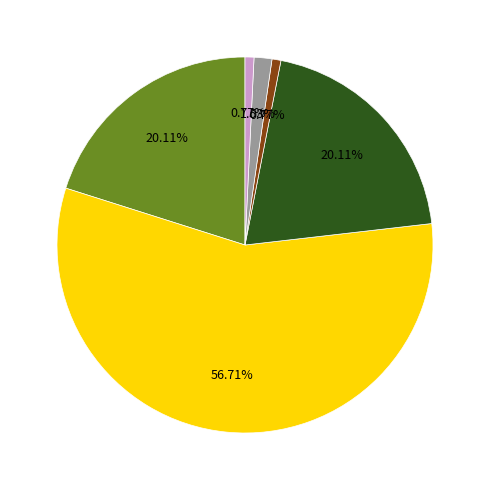

How many slices are in this pie chart?

6